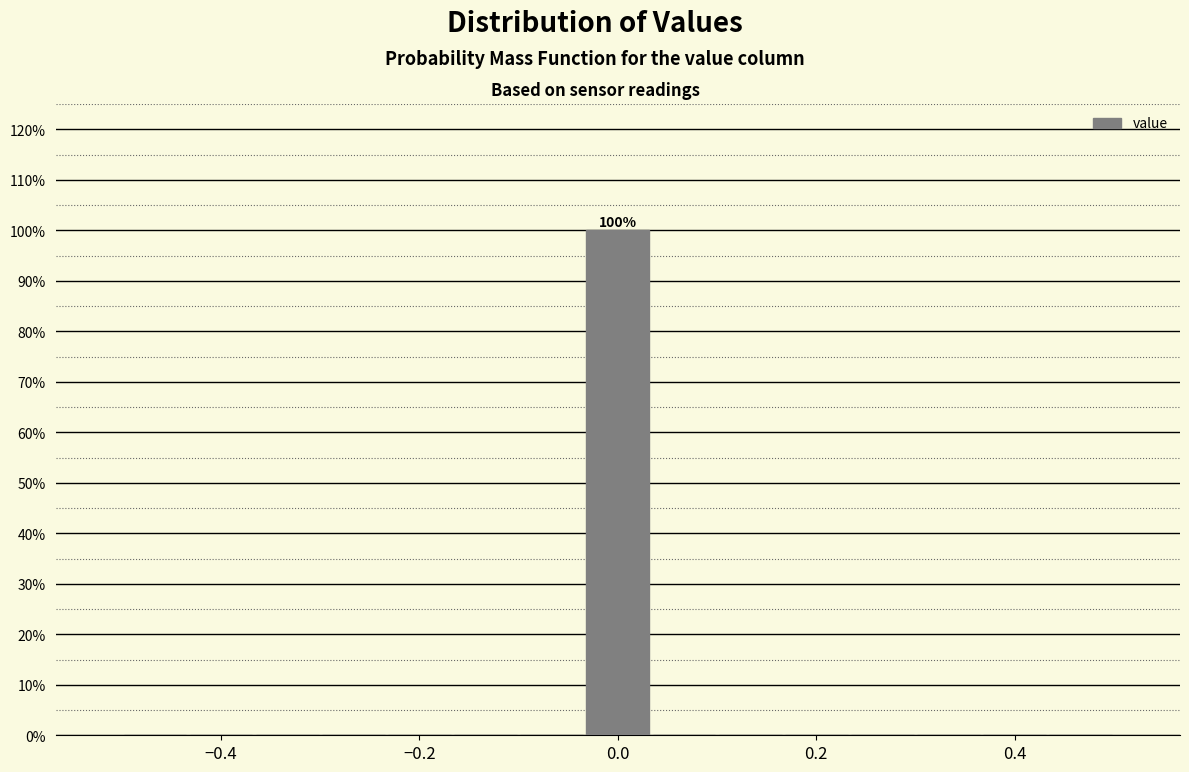

Read against the x-axis, roughly where is the centre of the tallest bar?

0.00